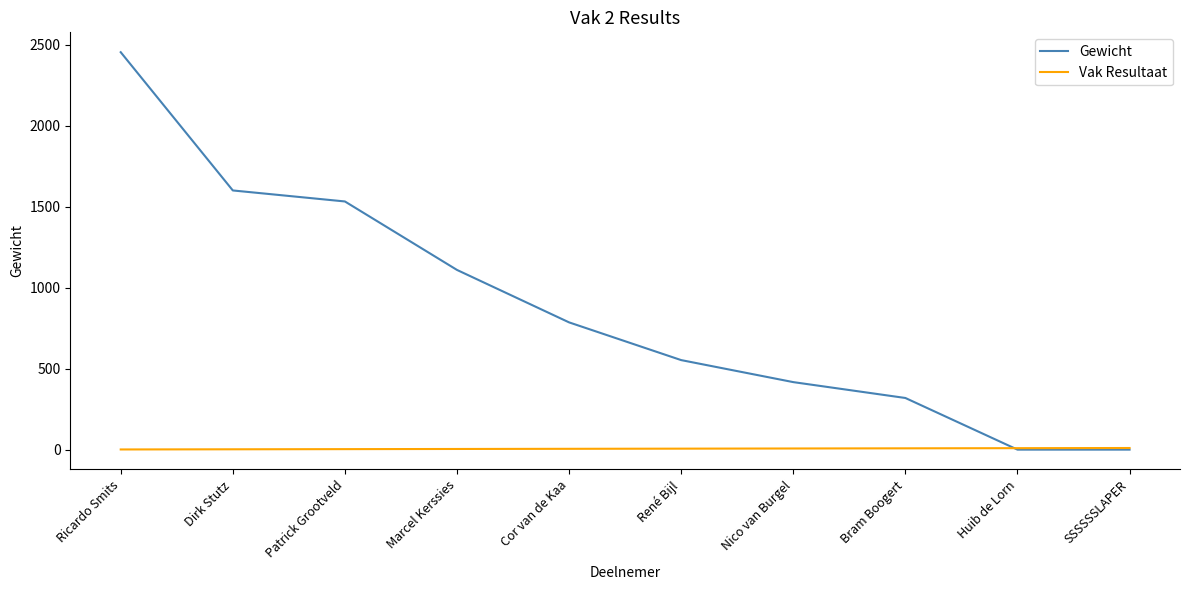

Which series ends up on top after the final intersection of Vak Resultaat and Gewicht?

Vak Resultaat